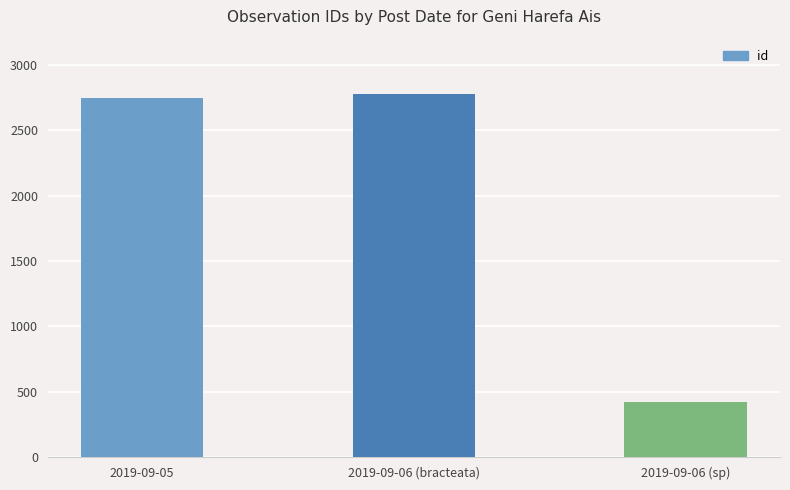

What is the greatest value displayed?

2775